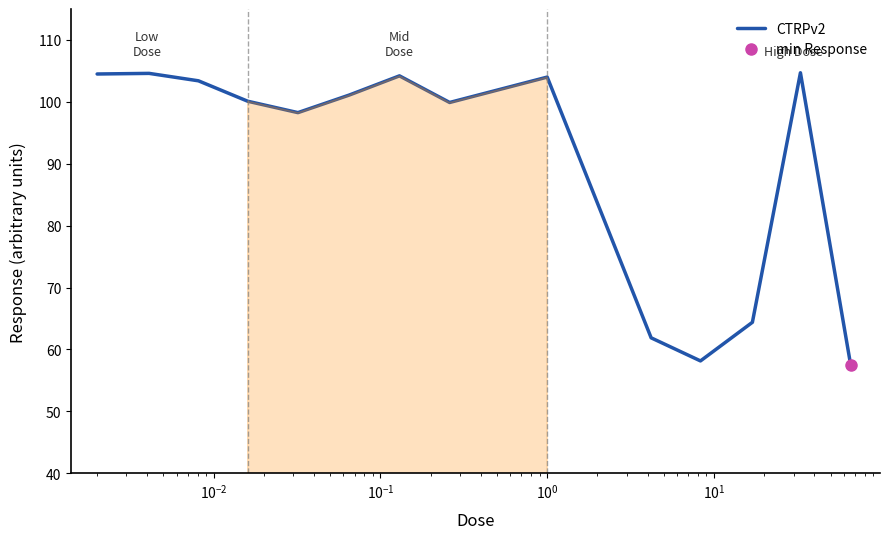

What is the difference between the maximum and minimum values?

47.2